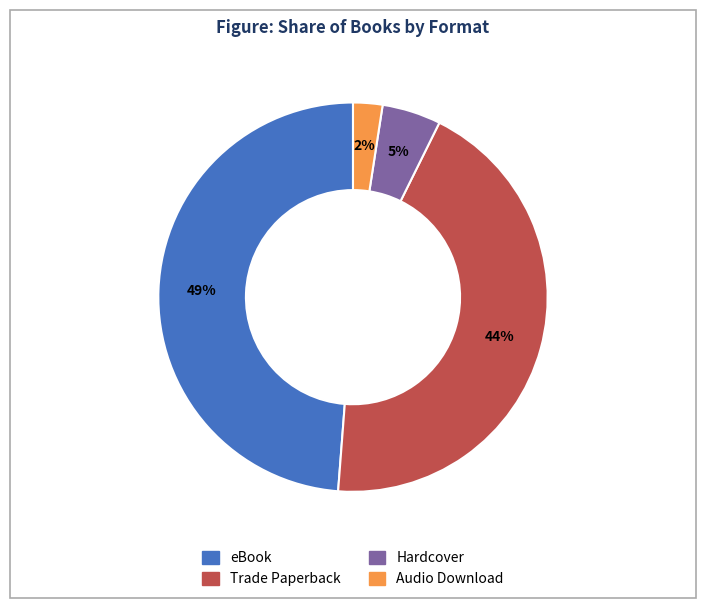

Is there any slice that represents more than half of the pie?

No